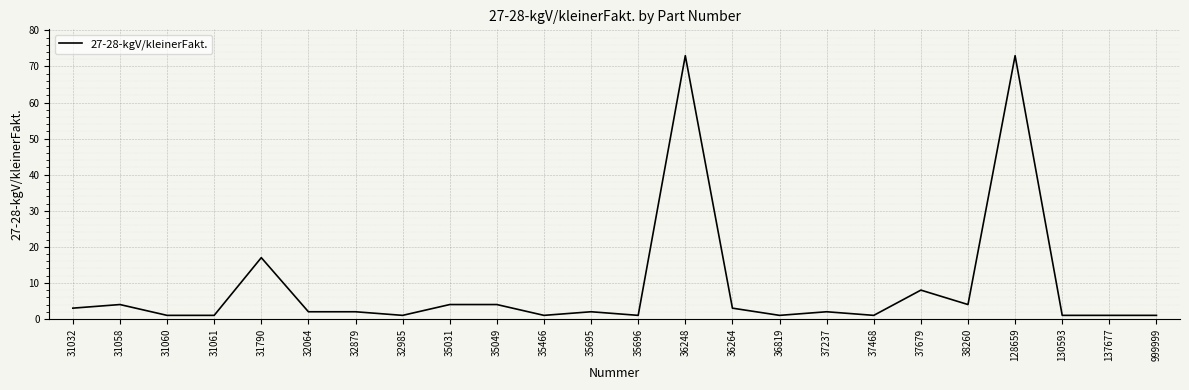

What is the maximum value shown in the chart?

73